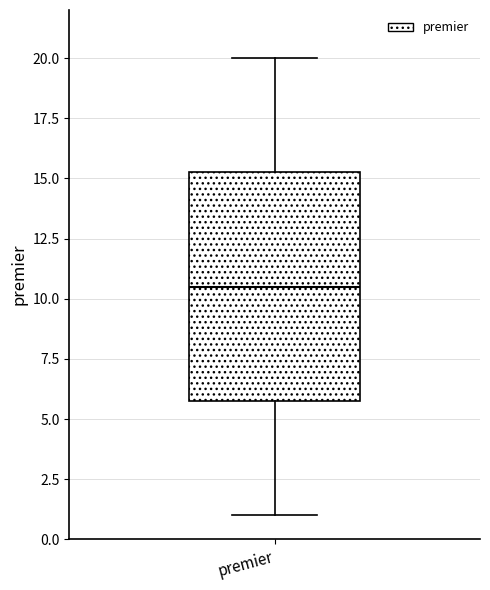

Where is the lower edge of the box for premier on the y-axis? The values are not printed on the chart, so give them approximately, as read against the axis.

6.0